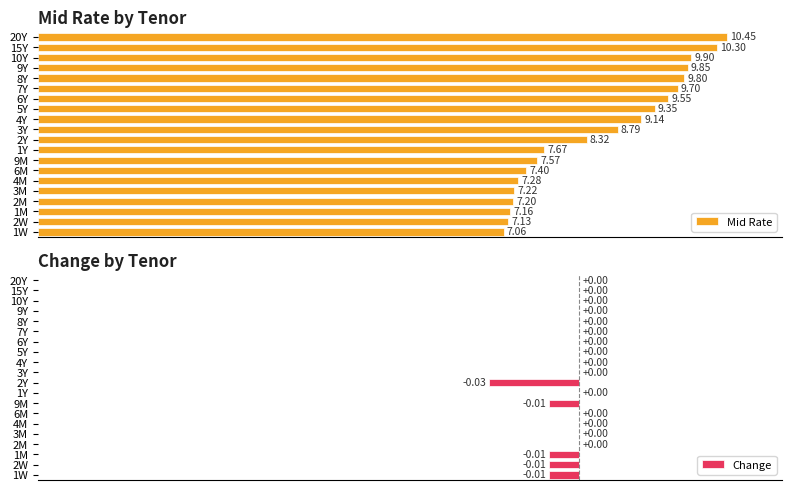

The value of Change at 9M is -0.0. True or false?

True